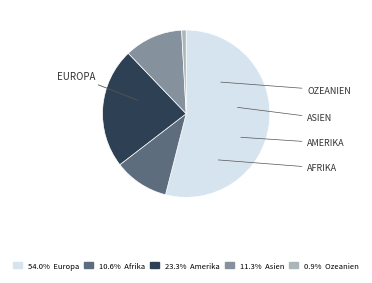

Does any single category account for the majority?

Yes